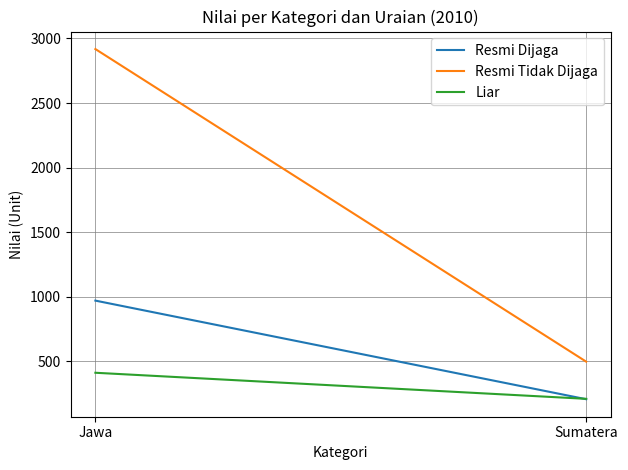

Reading right to left, what are all the values shown in this chart?

Resmi Dijaga: 205	969
Resmi Tidak Dijaga: 496	2918
Liar: 208	410